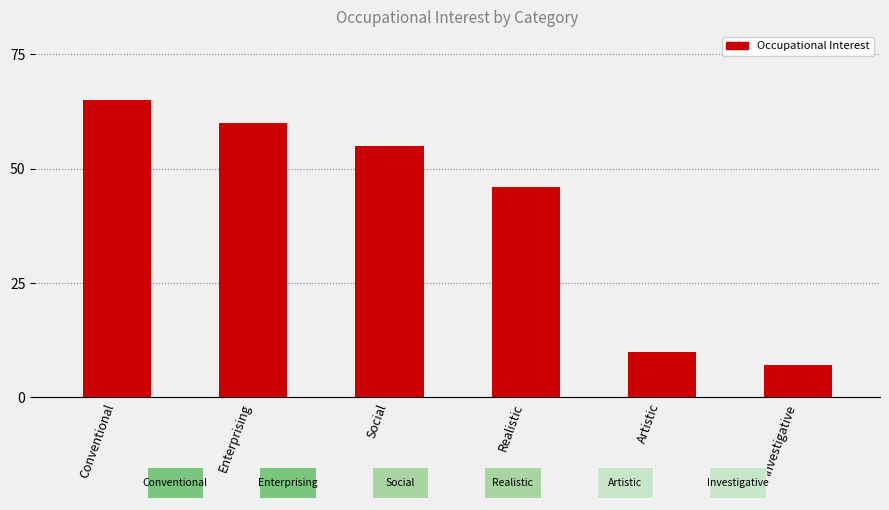

What is the difference between the maximum and minimum values?

58